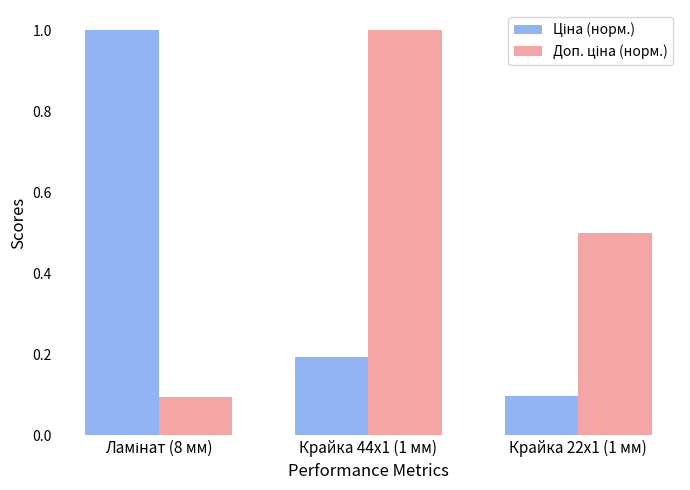

What is the label of the 2nd bar from the right?

Крайка 44x1 (1 мм)